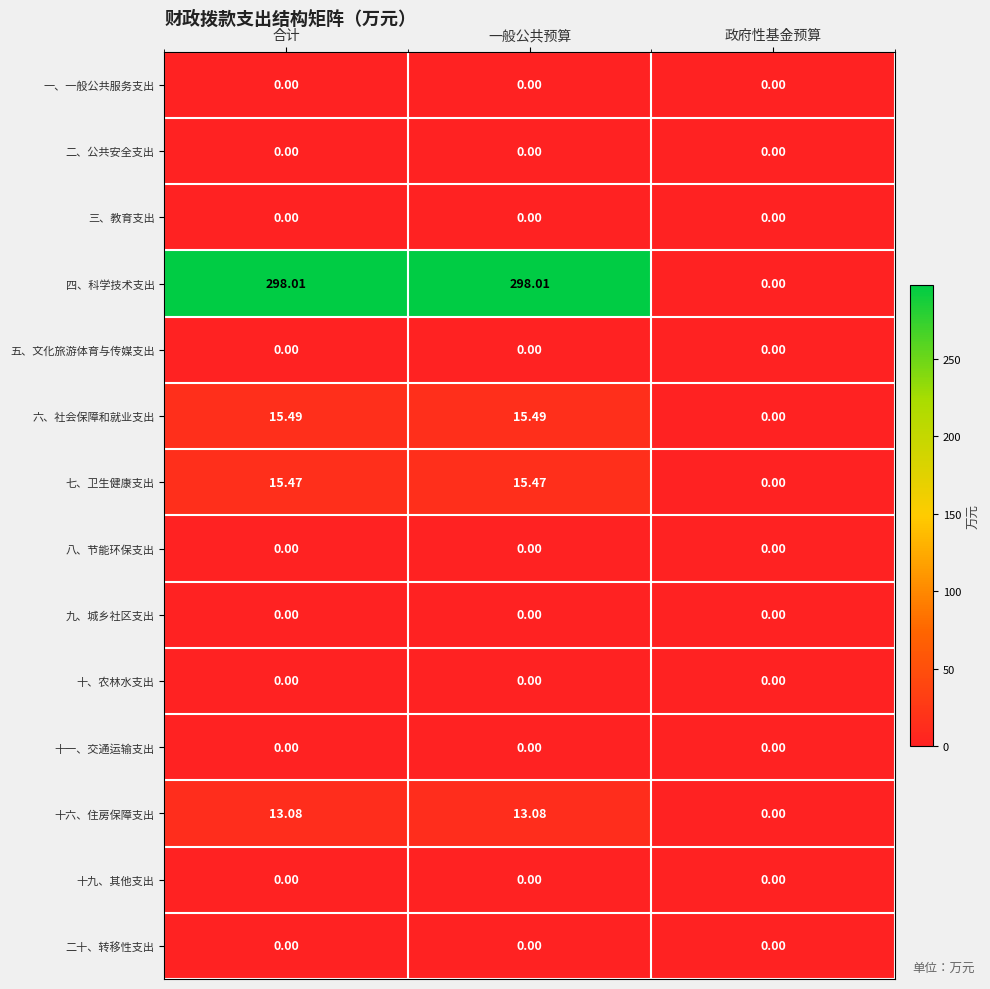

Which series has the widest spread of values?

四、科学技术支出